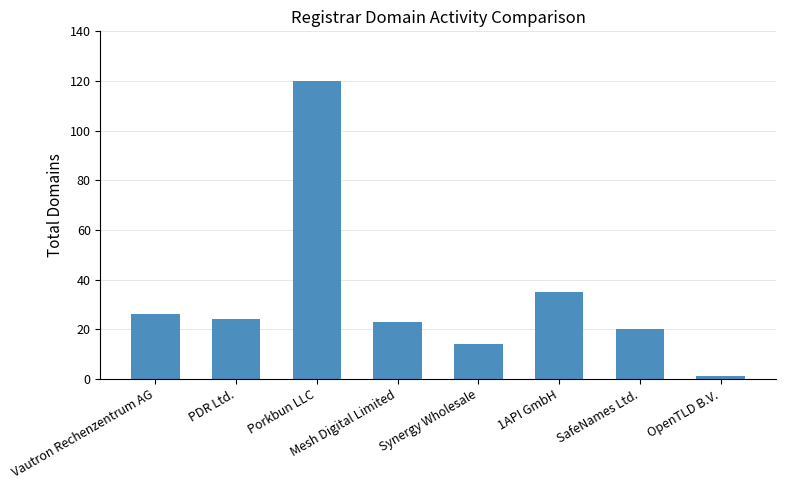

The value at Synergy Wholesale is 14. True or false?

True